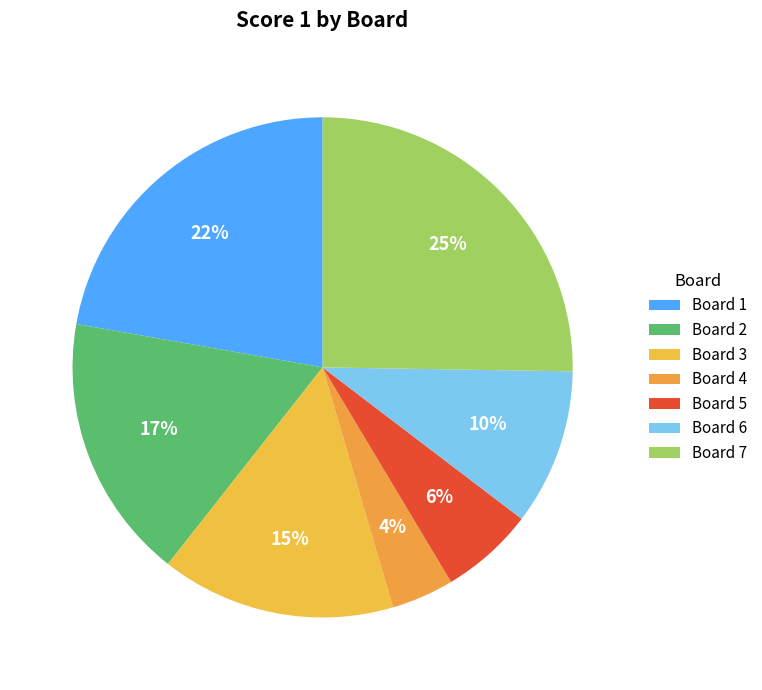

How many slices are in this pie chart?

7